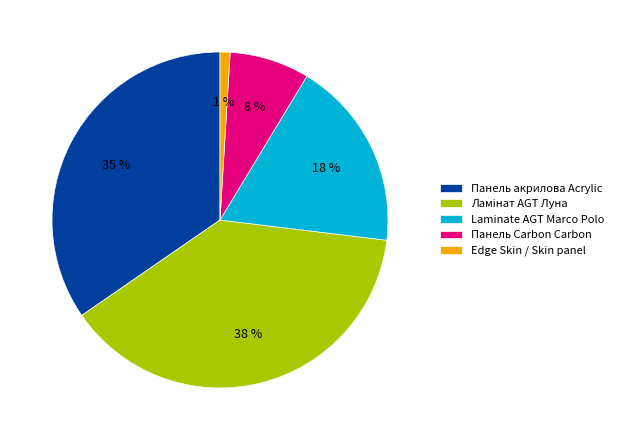

Is the sum of Панель Carbon Carbon and Edge Skin / Skin panel greater than half?

No